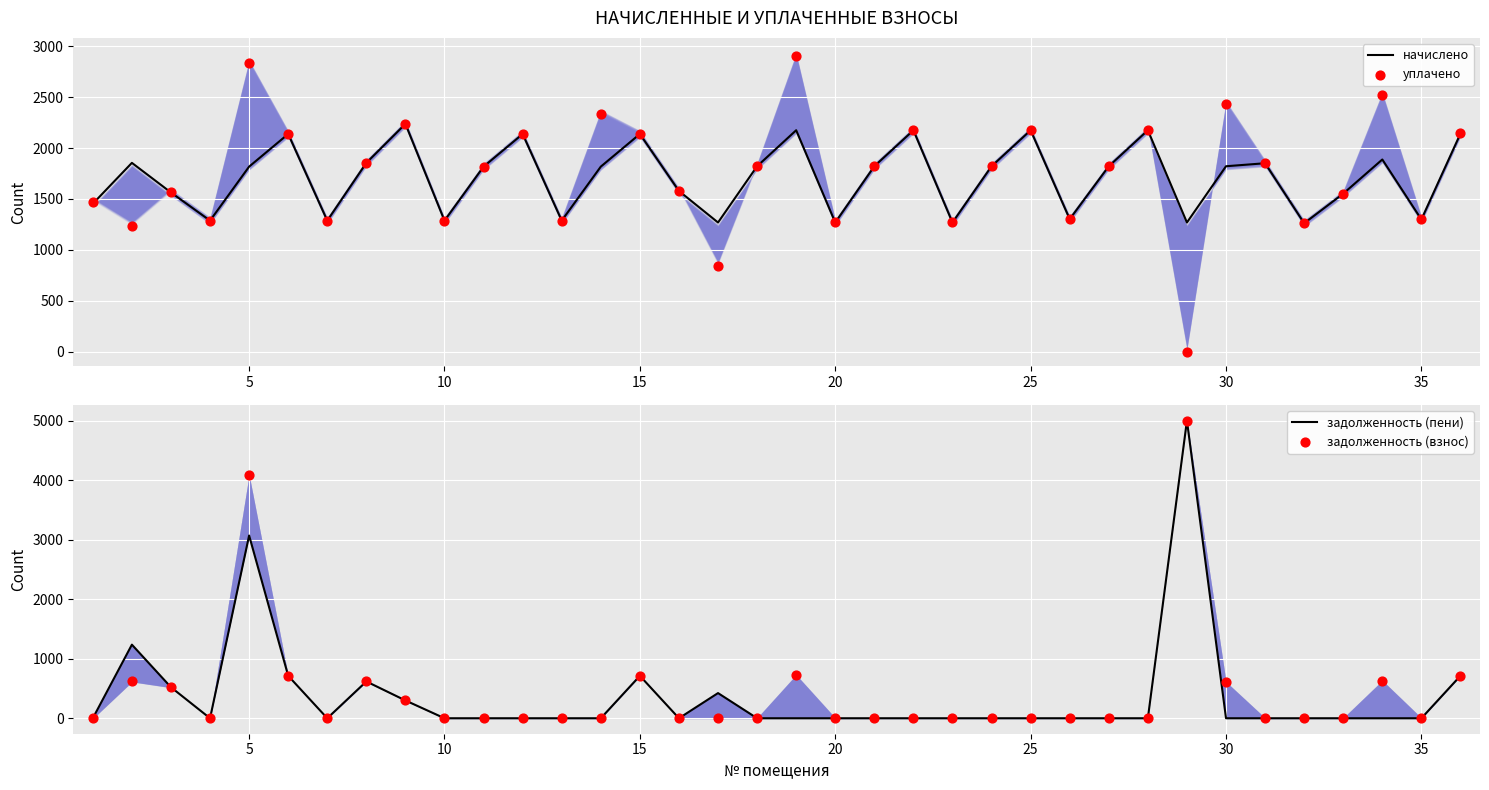

Which series has the widest spread of Y values?

задолженность (пени)